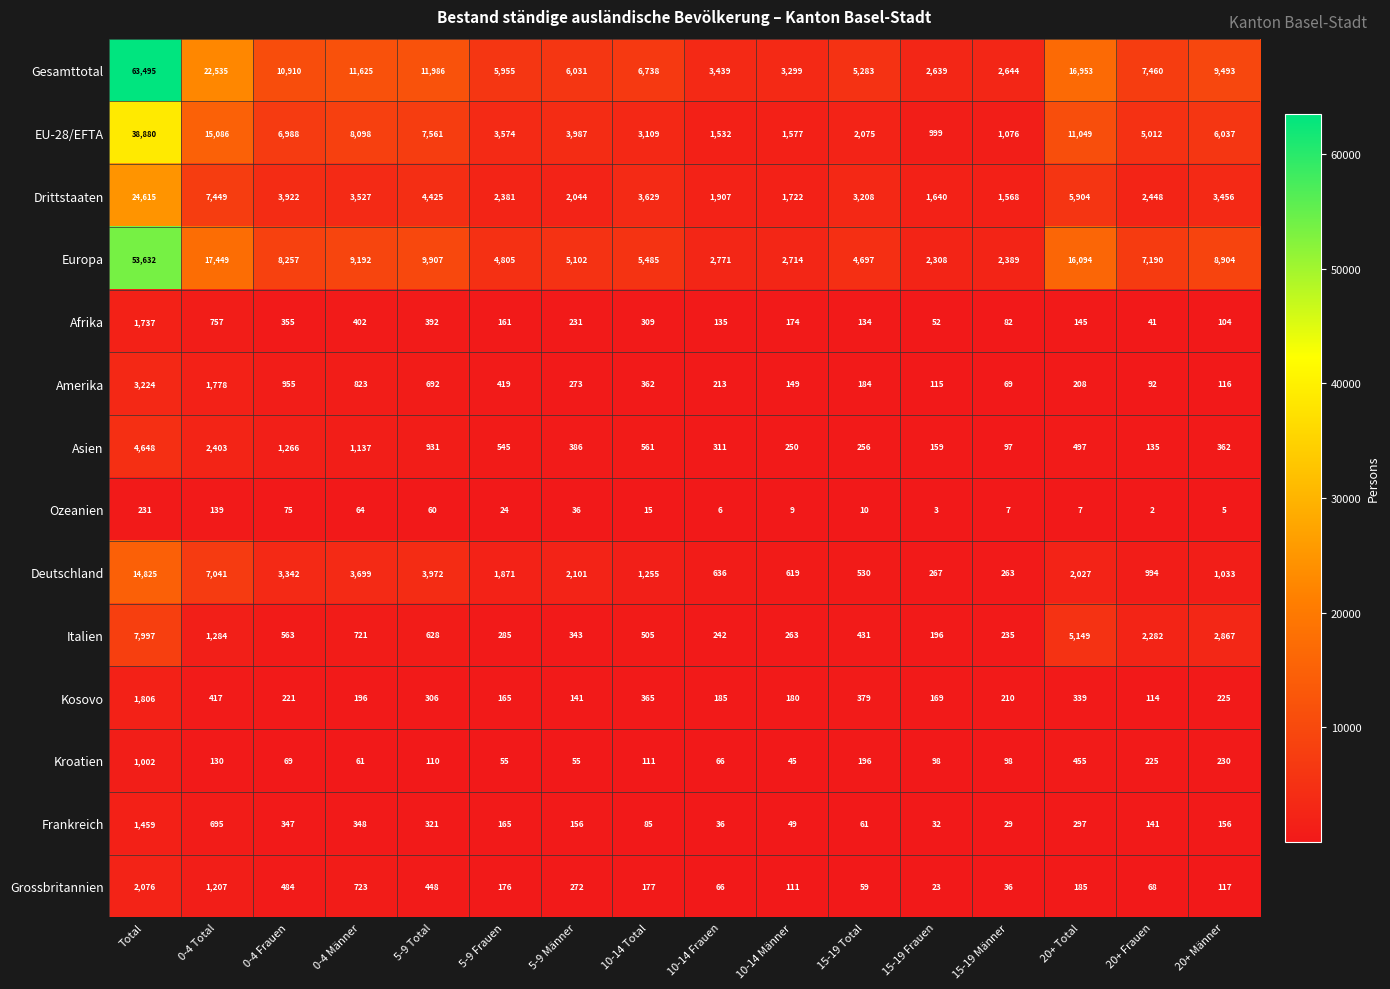

At 10-14 Total, list the series in order from smallest to largest.

Ozeanien, Frankreich, Kroatien, Grossbritannien, Afrika, Amerika, Kosovo, Italien, Asien, Deutschland, EU-28/EFTA, Drittstaaten, Europa, Gesamttotal